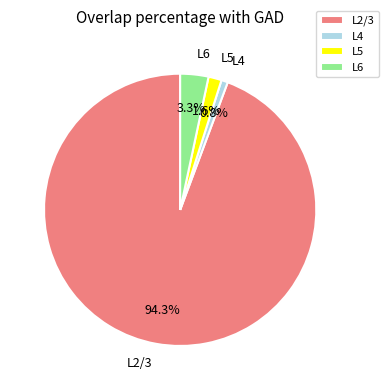

Rank the categories by value from lowest to highest.

L4, L5, L6, L2/3